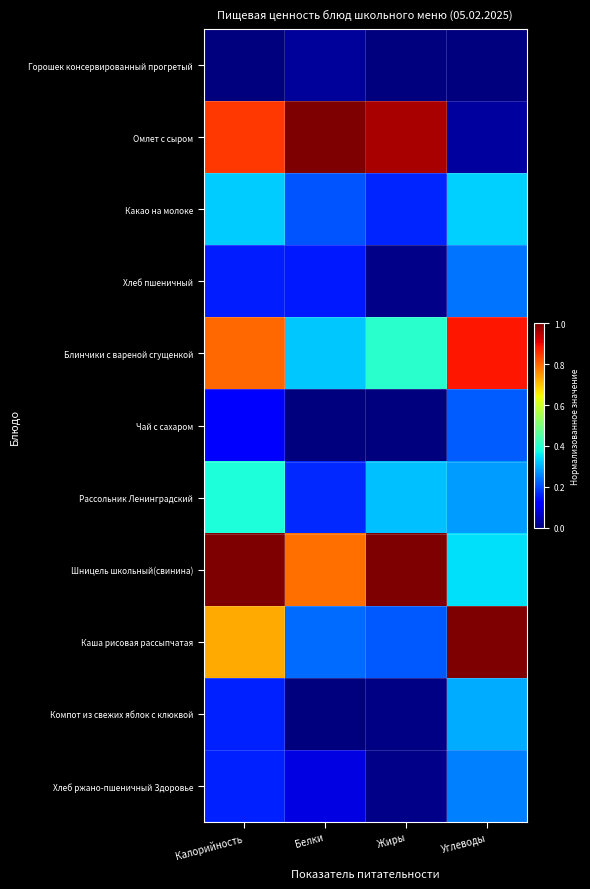

Rank the series at Белки from highest to lowest value.

Омлет с сыром, Шницель школьный(свинина), Блинчики с вареной сгущенкой, Каша рисовая рассыпчатая, Какао на молоке, Рассольник Ленинградский, Хлеб пшеничный, Хлеб ржано-пшеничный Здоровье, Горошек консервированный прогретый, Чай с сахаром, Компот из свежих яблок с клюквой